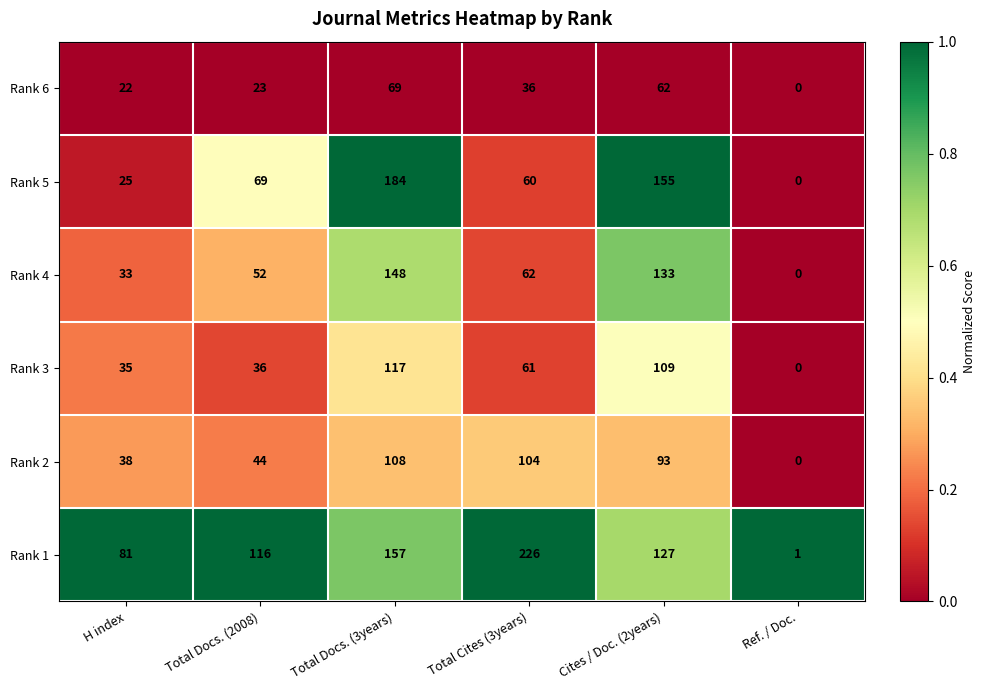

What is the average value of the Rank 6 series?

35